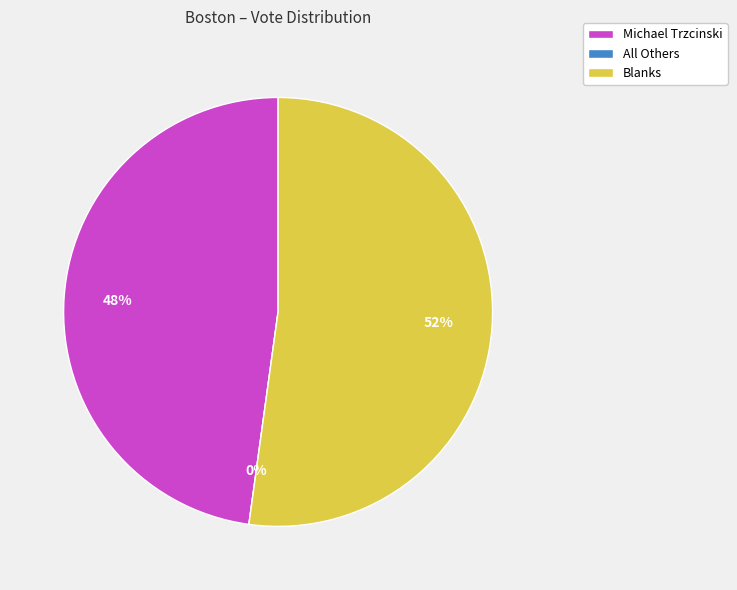

What is the ratio of the value at Blanks to the value at Michael Trzcinski?

1.1